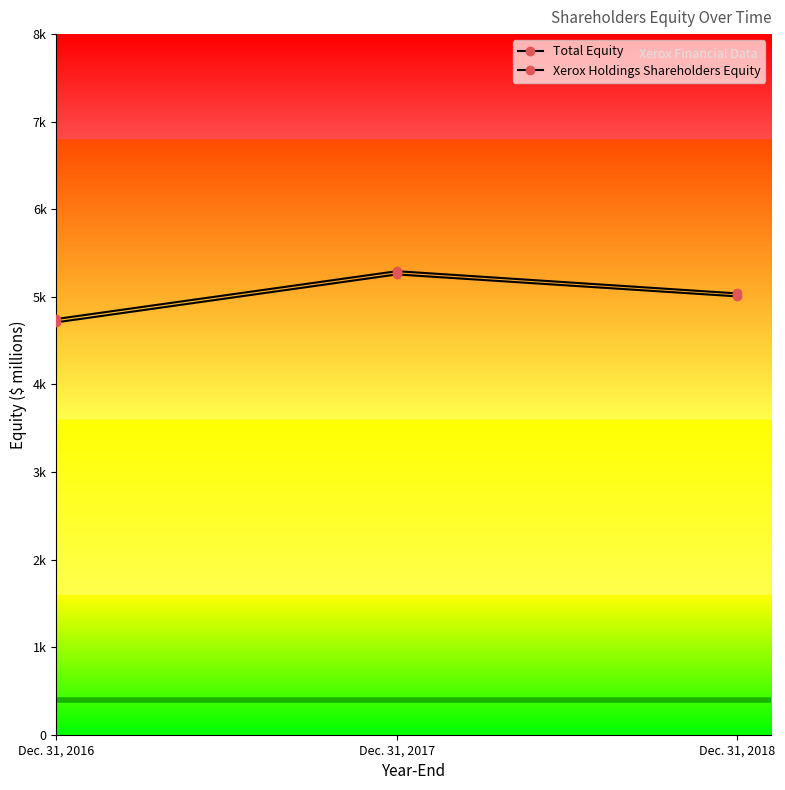

What is the sum of all Total Equity values?

15079